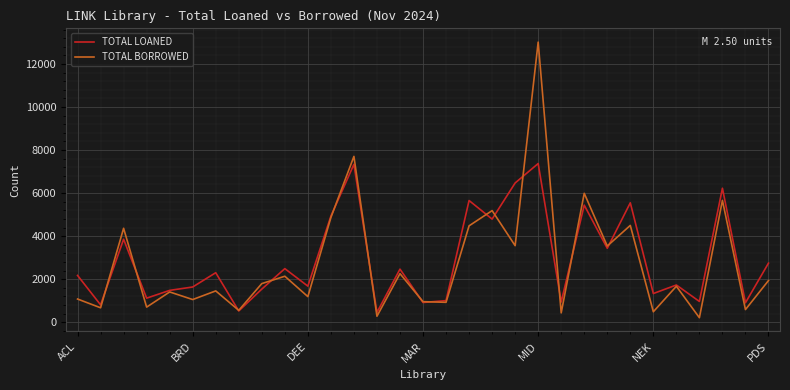

Rank the series by their average value, from highest to lowest.

TOTAL LOANED, TOTAL BORROWED